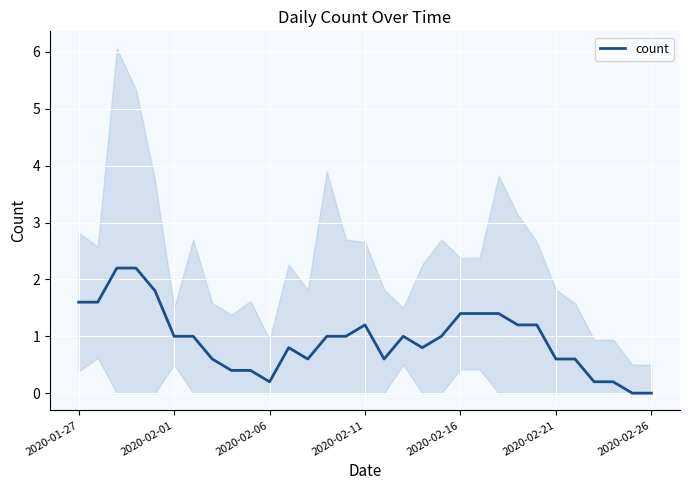

The count series shows 1.0 at 2020-02-21. True or false?

False